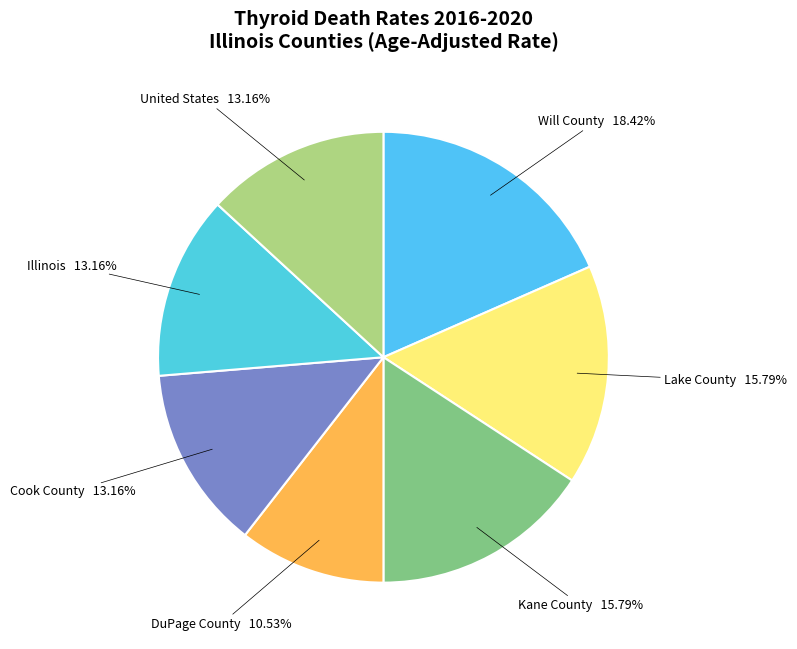

What is the smallest slice in the pie chart?

DuPage County